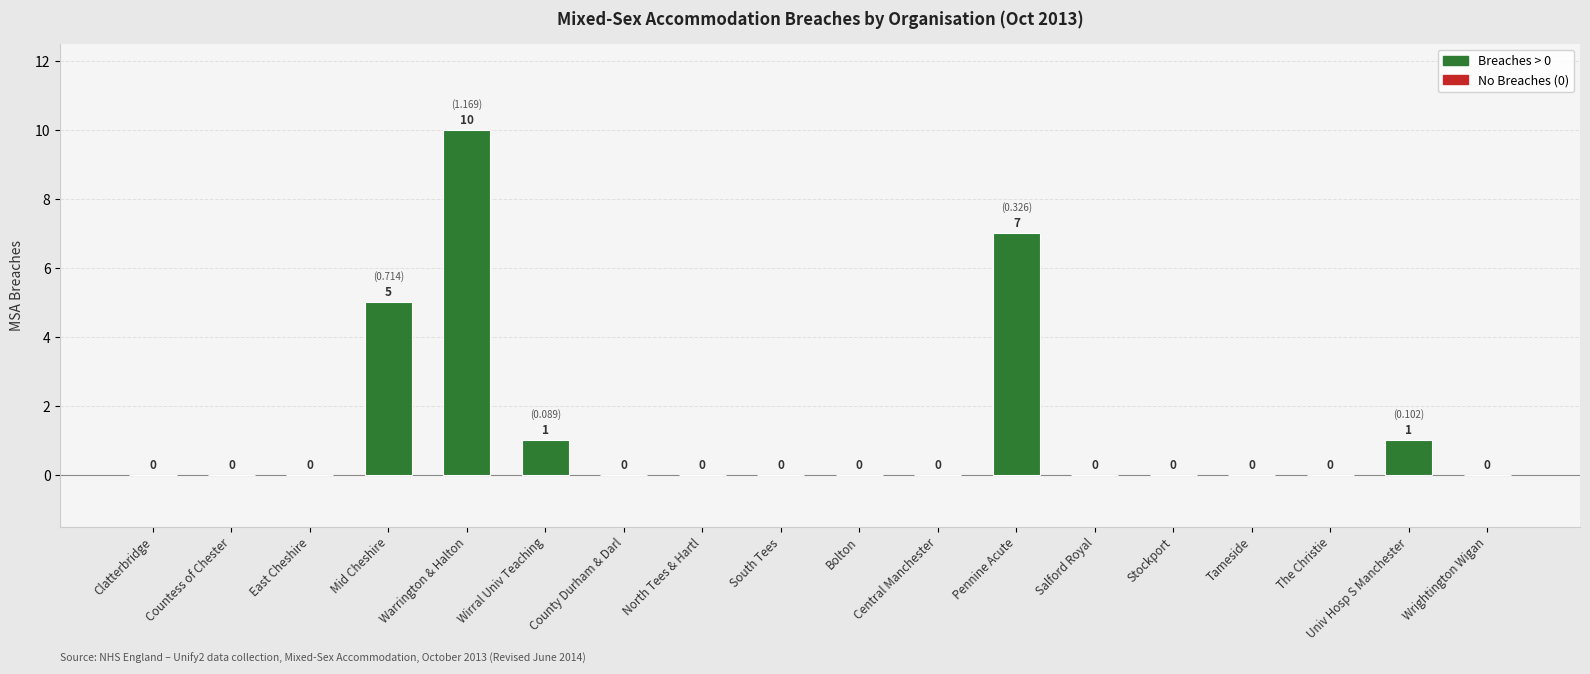

What is the average value?

1